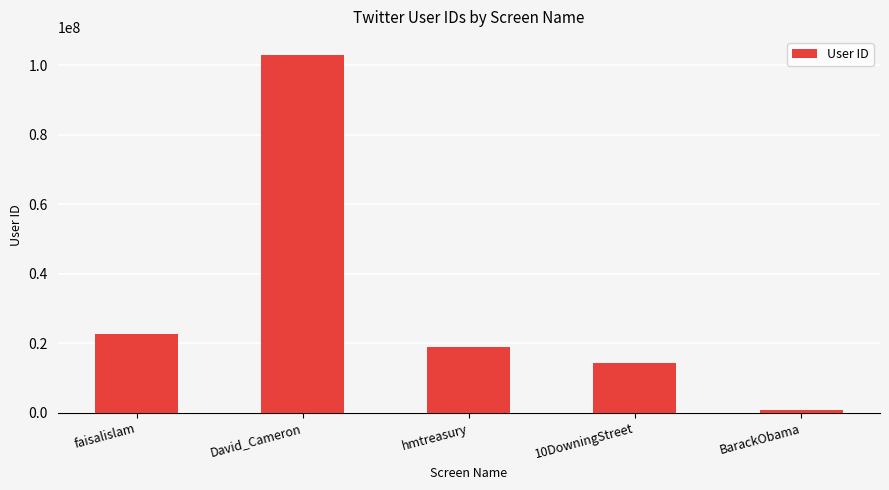

Approximately how many times larger is the value at faisalislam compared to hmtreasury?

1.2